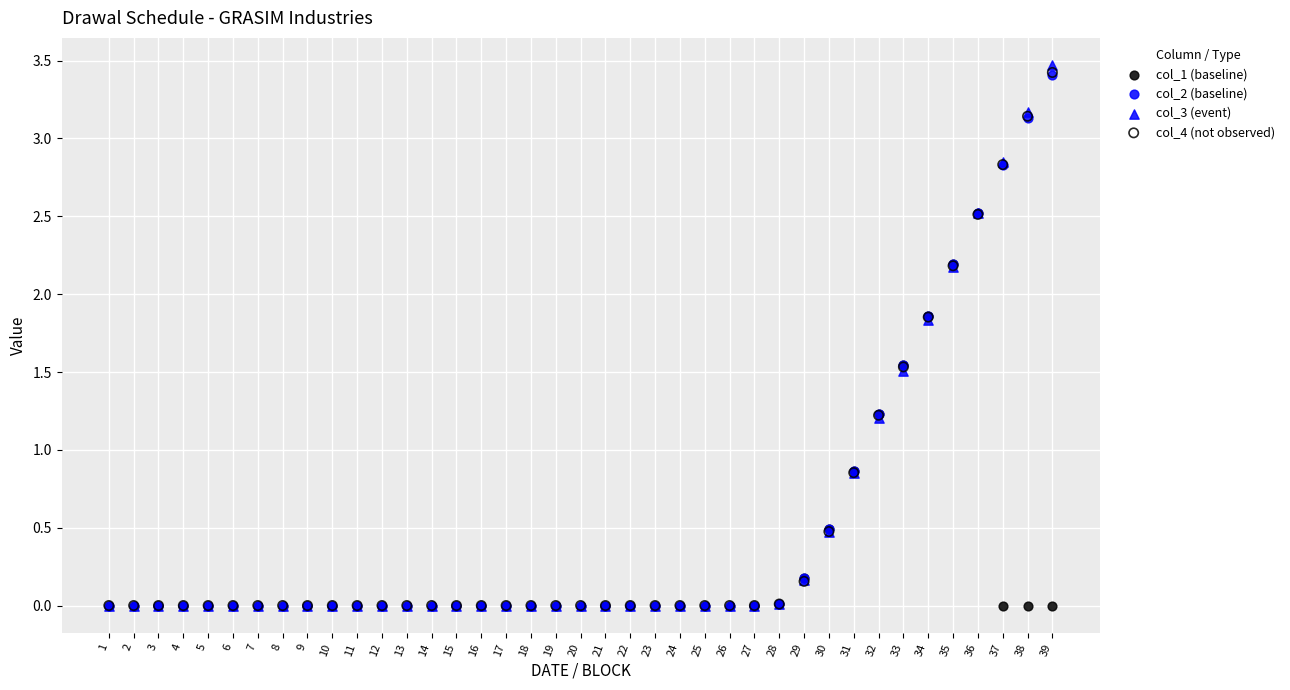

Which series contains the highest Y value?

col_3 (event)